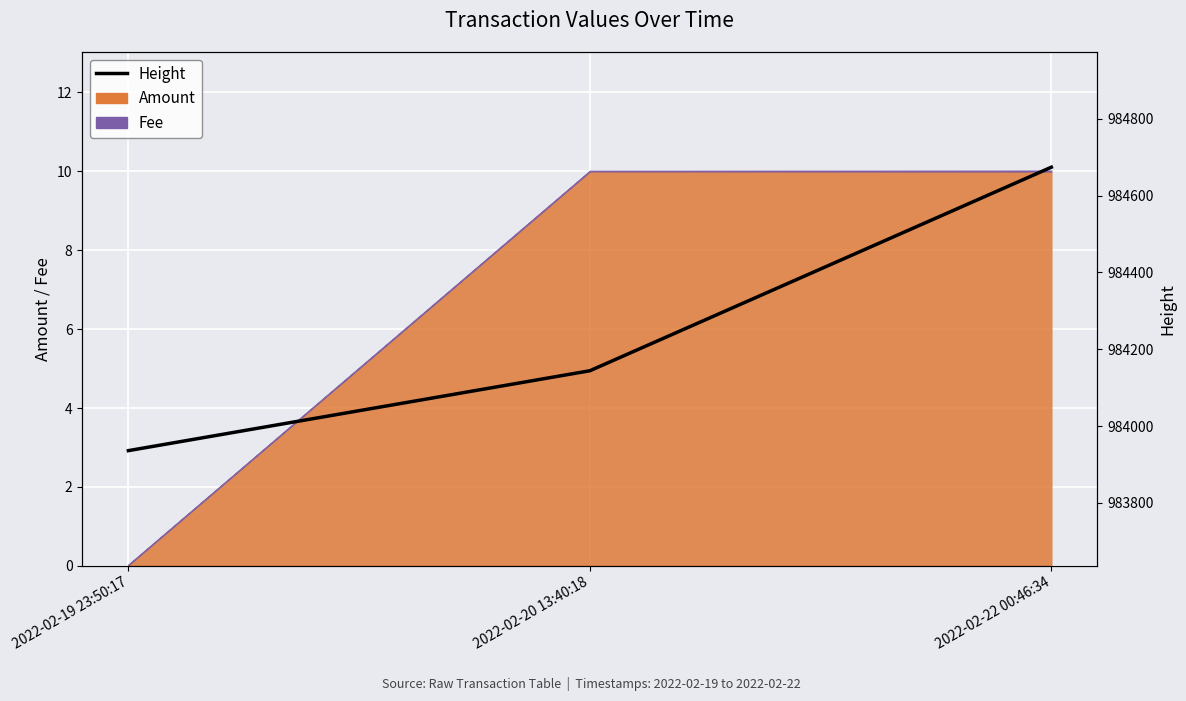

Which has a higher value, 2022-02-22 00:46:34 or 2022-02-20 13:40:18?

2022-02-22 00:46:34